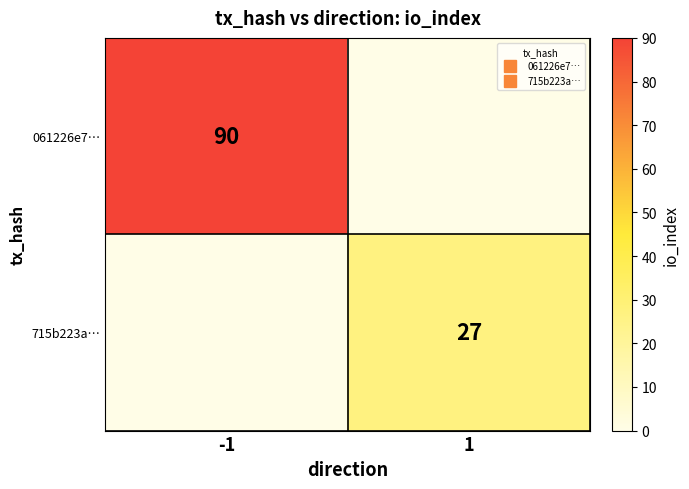

What is the difference between the highest and lowest values at -1?

90